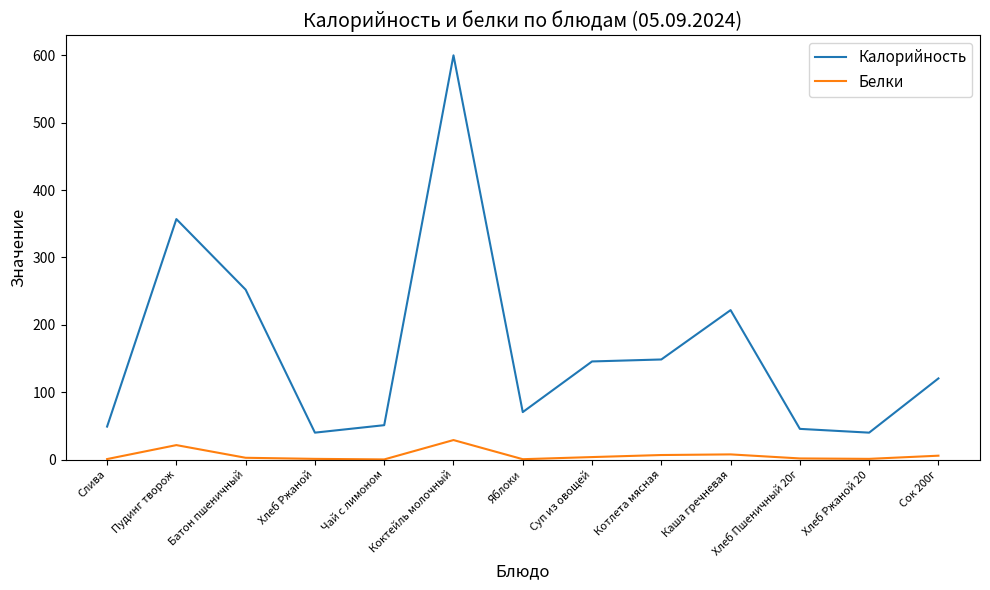

Which series changed the most between Батон пшеничный and Котлета мясная?

Калорийность